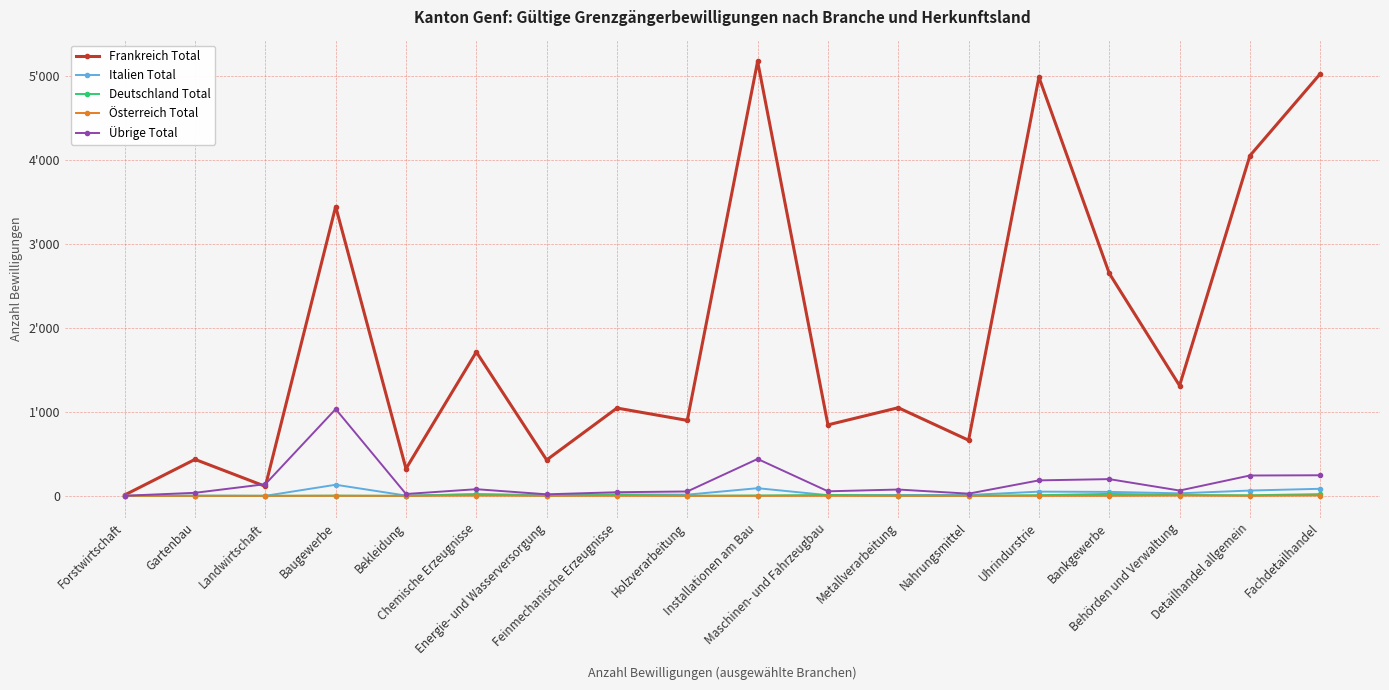

Reading left to right, list all the values displayed in this chart.

Frankreich Total: 10	434	113	3444	323	1713	427	1045	898	5172	845	1049	662	4984	2649	1312	4049	5024
Italien Total: 0	2	0	132	3	19	11	17	14	91	8	10	10	50	47	30	63	84
Deutschland Total: 0	0	0	2	0	19	0	12	1	4	10	2	1	8	23	10	7	20
Österreich Total: 0	0	0	1	0	2	1	0	0	0	0	0	0	0	0	3	0	4
Übrige Total: 1	36	139	1033	22	79	18	43	52	439	54	75	26	184	199	63	242	245